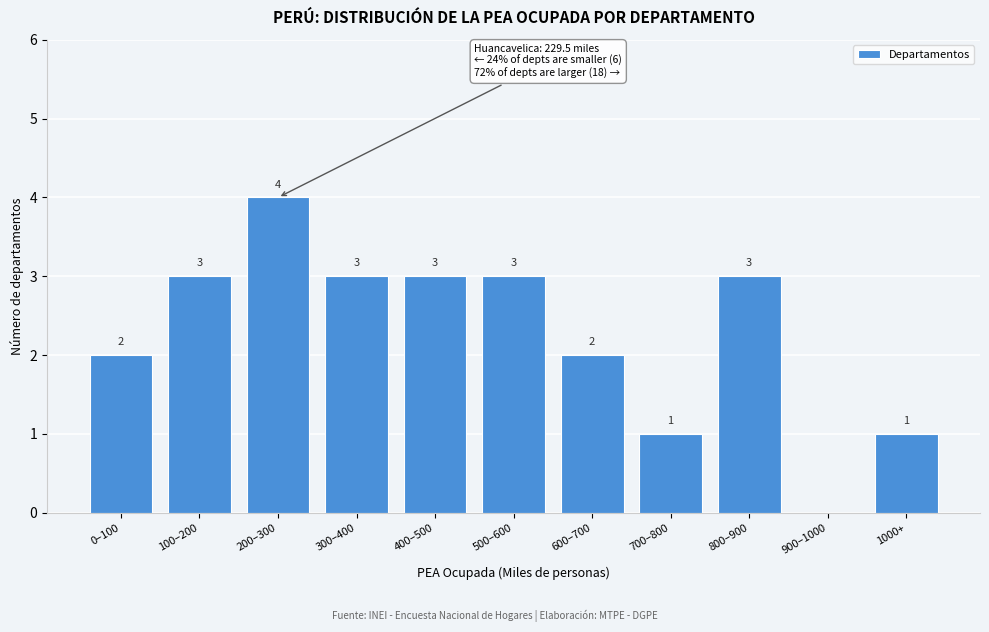

Reading left to right, list all the values displayed in this chart.

0–100=2	100–200=3	200–300=4	300–400=3	400–500=3	500–600=3	600–700=2	700–800=1	800–900=3	900–1000=0	1000+=1